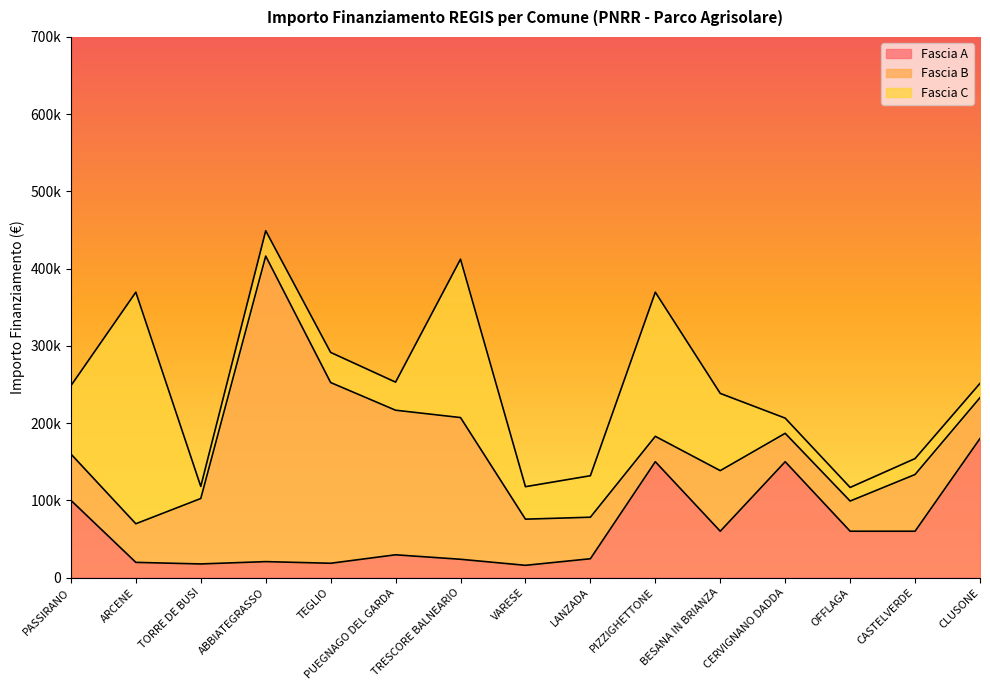

What is the spread (max minus min) of values at CLUSONE?

161484.0